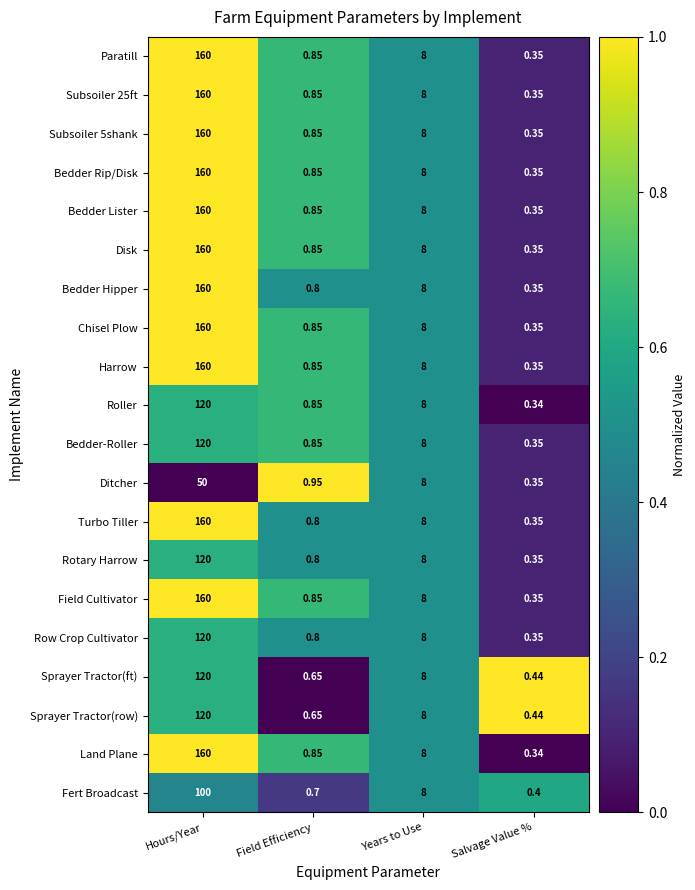

Where does the Land Plane series first go above 8?

Hours/Year